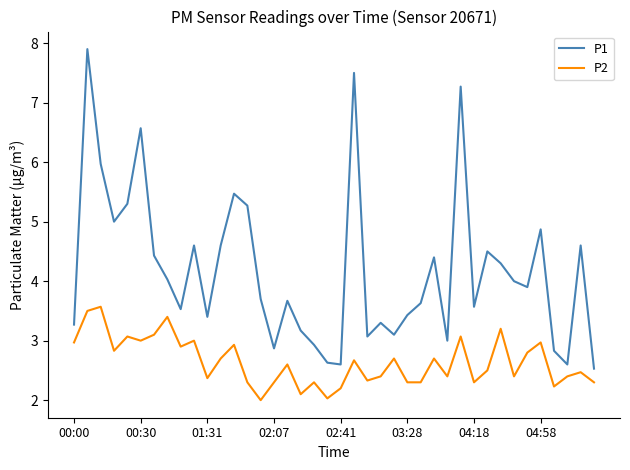

List the series in order of their overall mean, highest first.

P1, P2